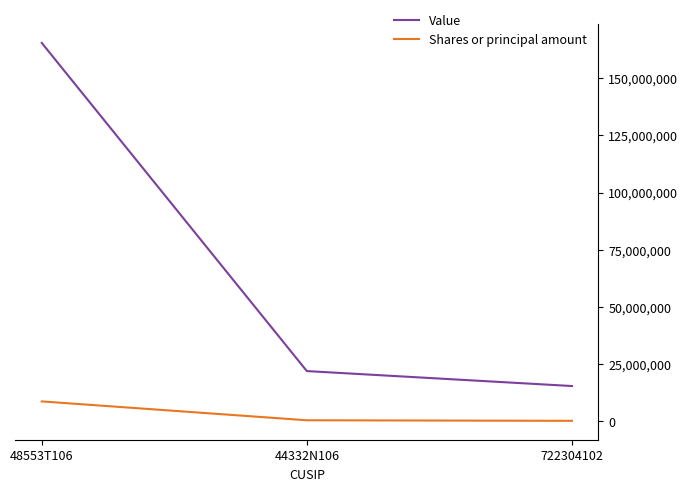

List the series in order of their overall mean, lowest first.

Shares or principal amount, Value